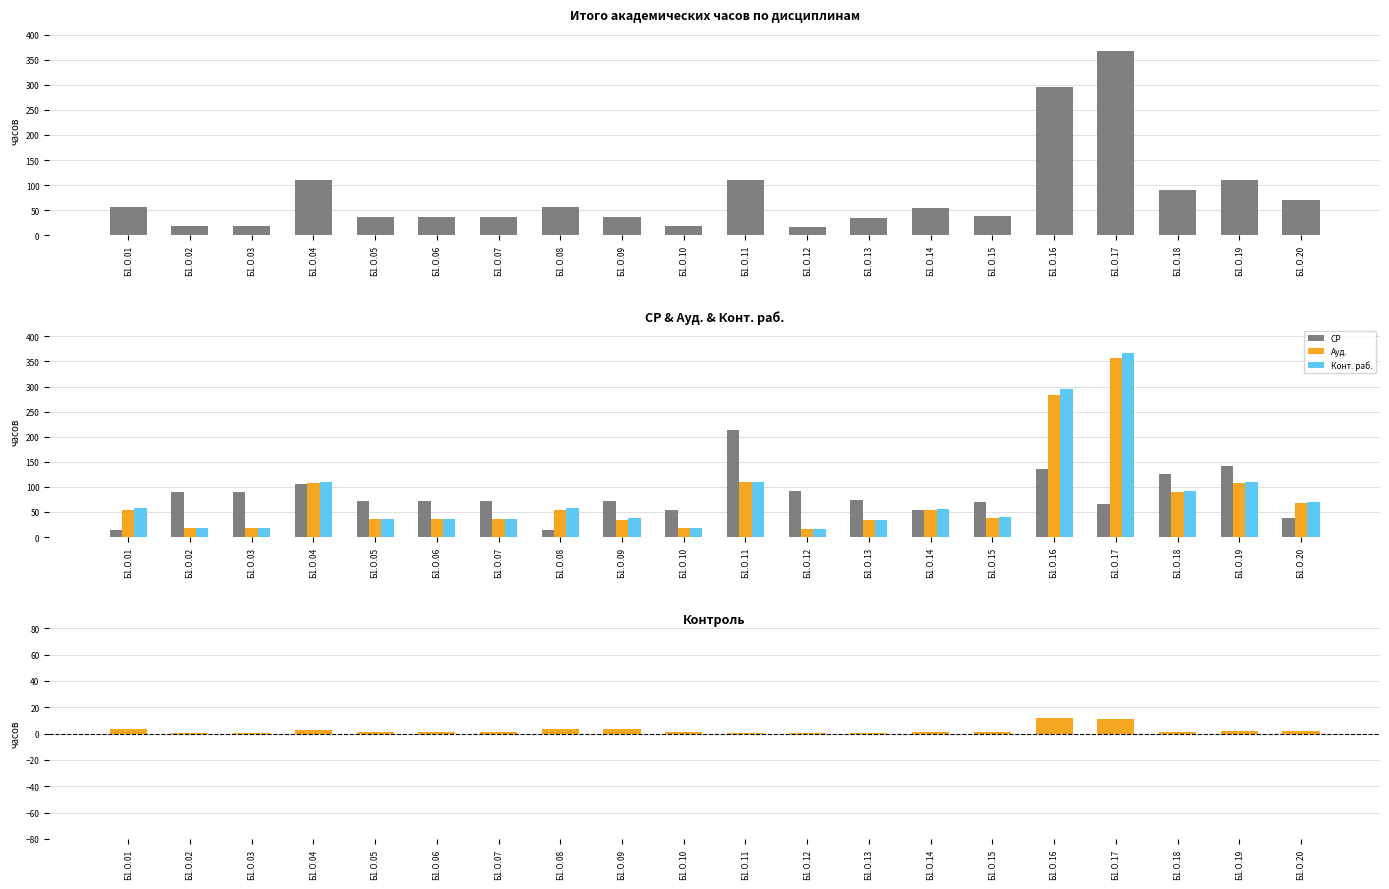

What is the average value of the Конт. раб. series?

80.9